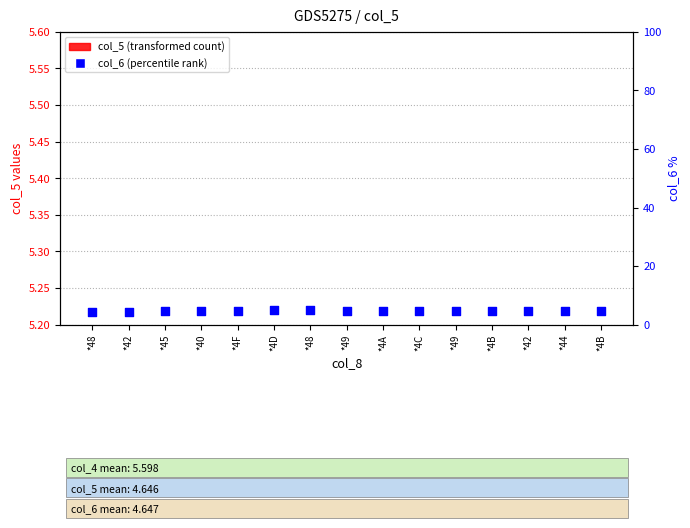

What is the total value across all series at *48?

8.9